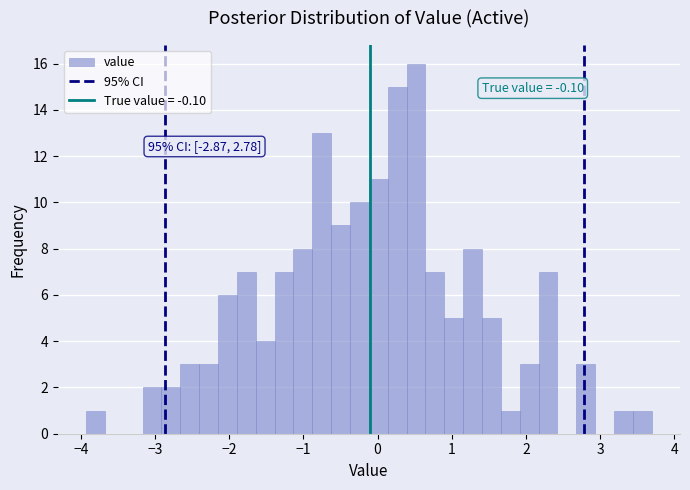

Read against the x-axis, roughly where is the centre of the tallest bar?

0.5